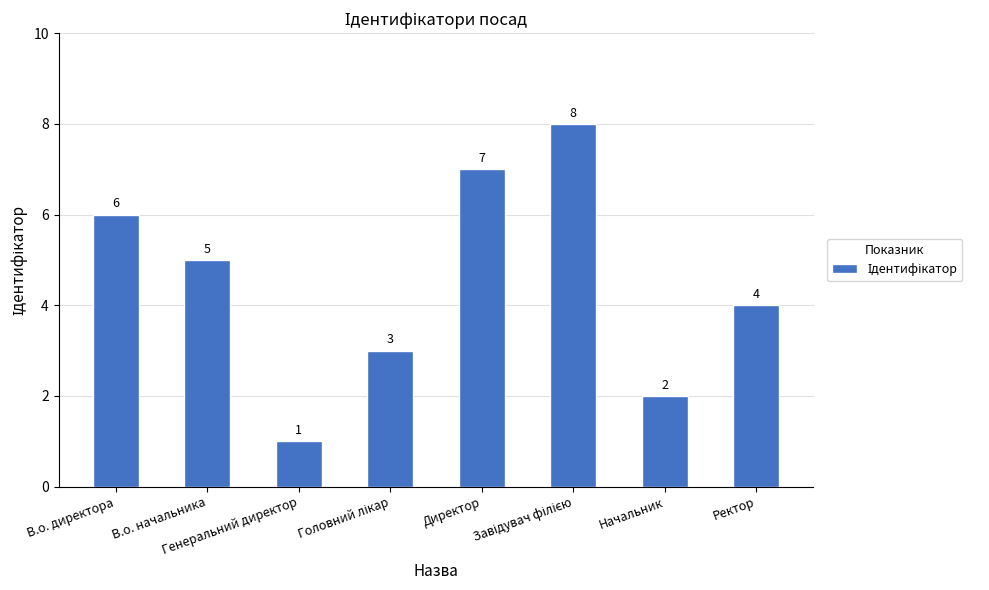

What is the value of the 6th bar from the left?

8